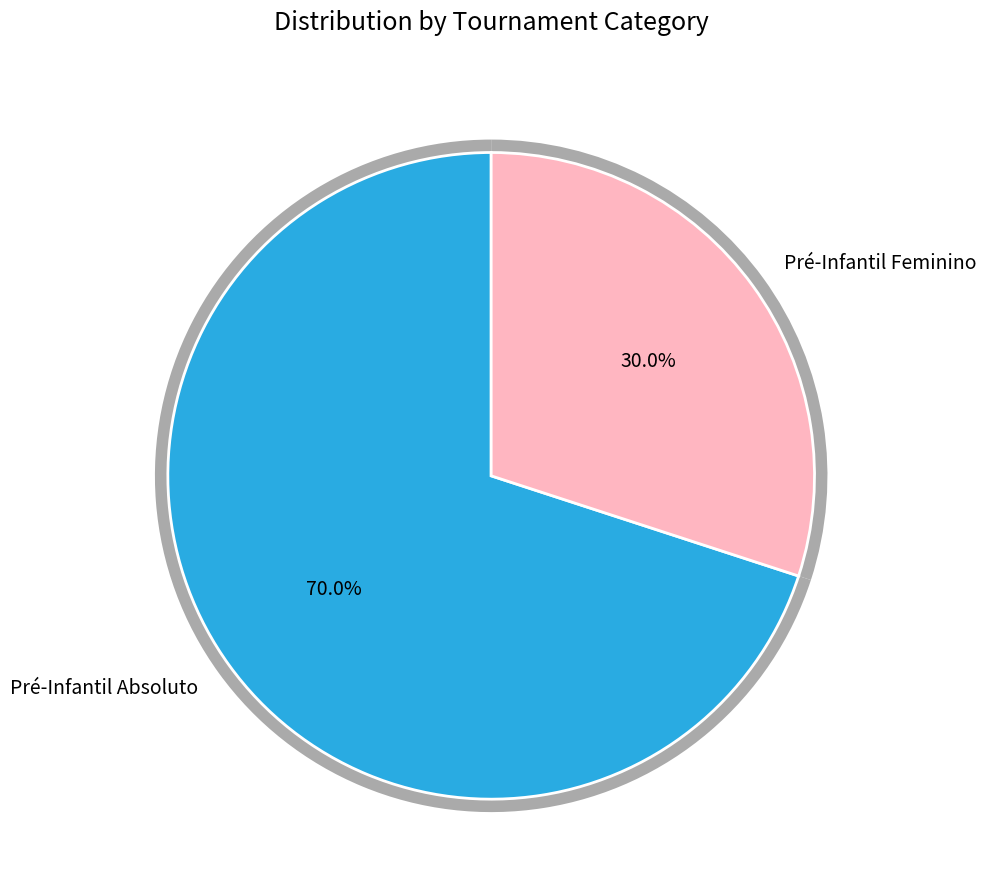

Which slice is the smallest?

Pré-Infantil Feminino